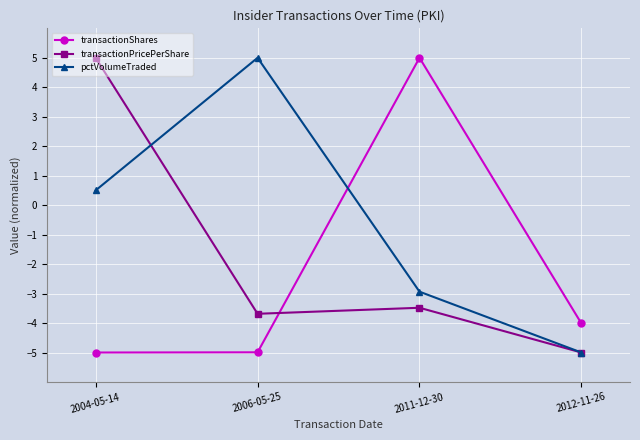

What is the label of the 1st point from the right?

2012-11-26